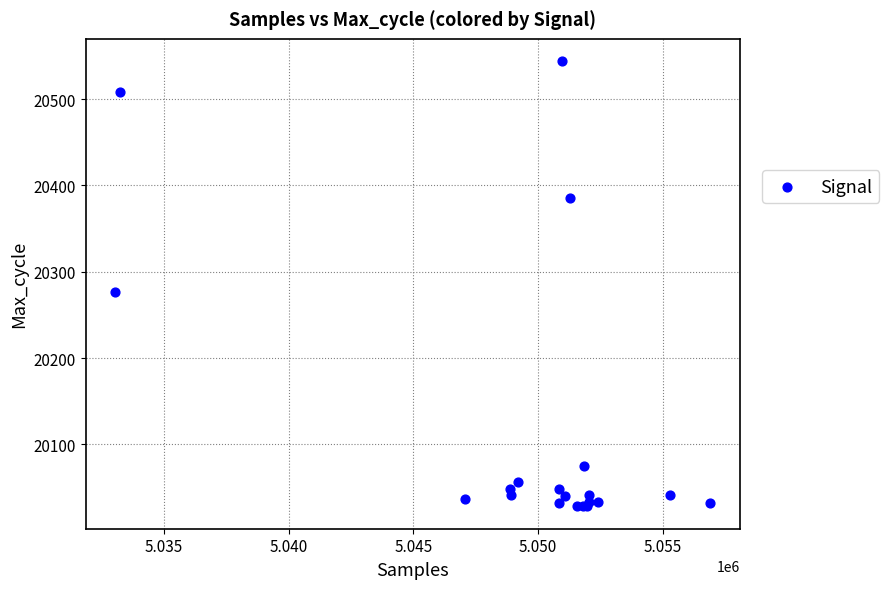

What Y value in the scatter plot is closest to 20286?

20277